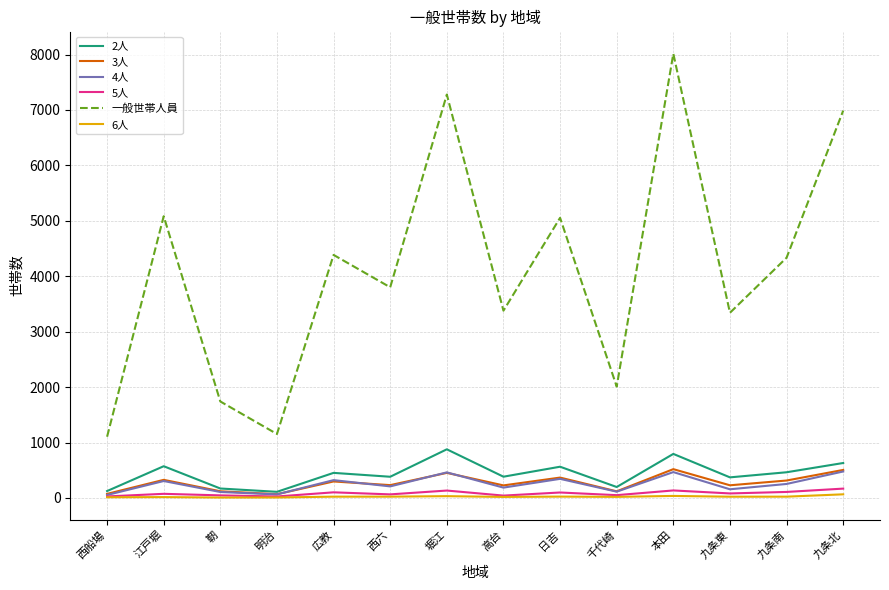

True or false: 一般世帯人員 and 6人 intersect in this chart.

False